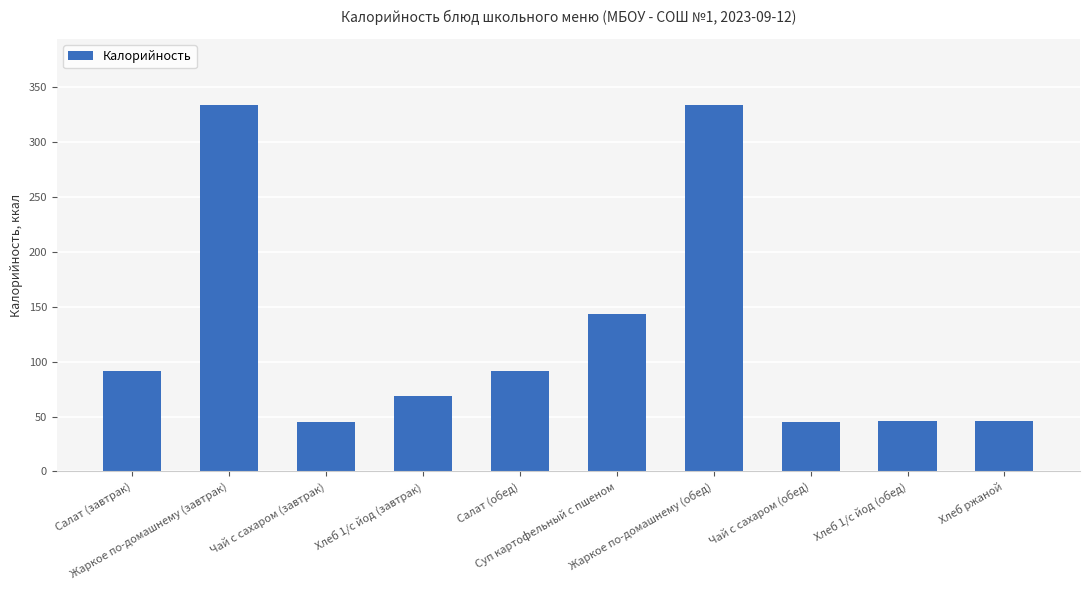

What is the value of the 7th bar from the left?

334.1